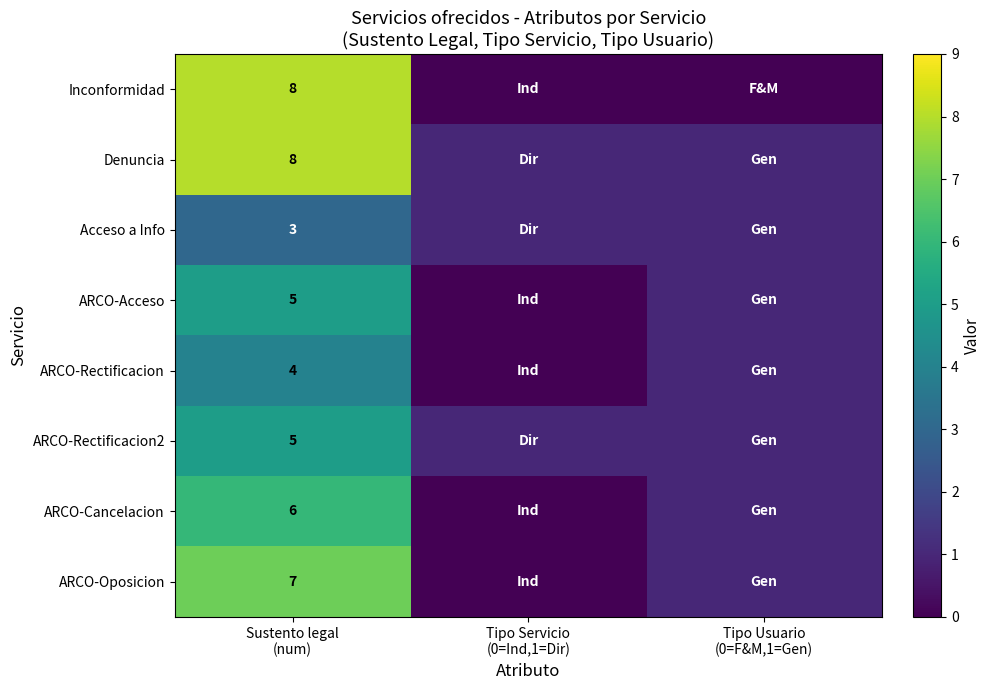

At how many categories does at least one series exceed 6?

1